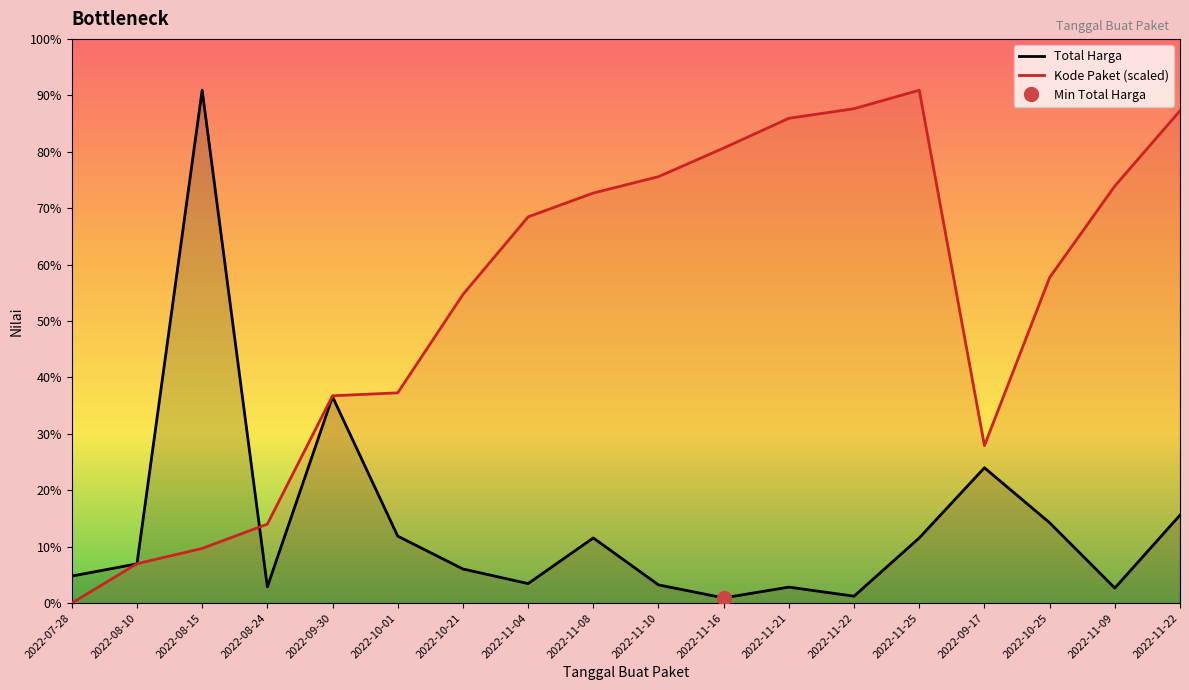

What is the difference between the second highest and second lowest values in the Total Harga series?

147384000.0